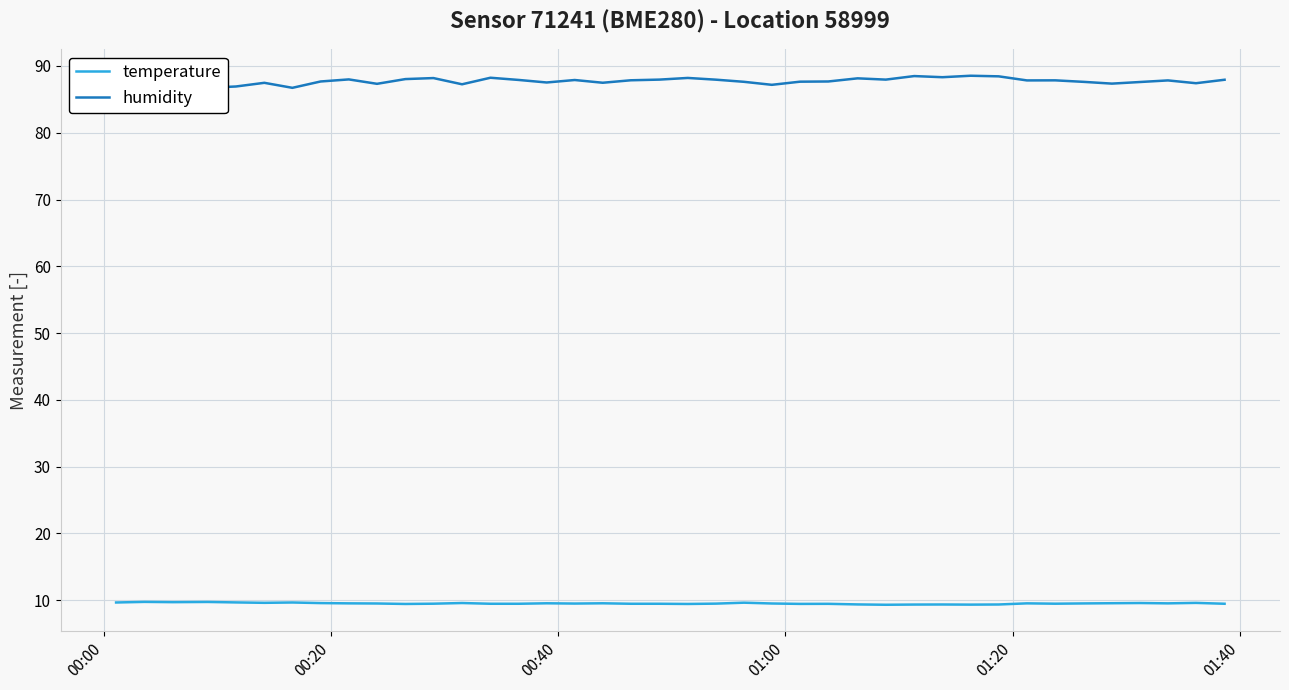

What is the minimum value for temperature?

9.3